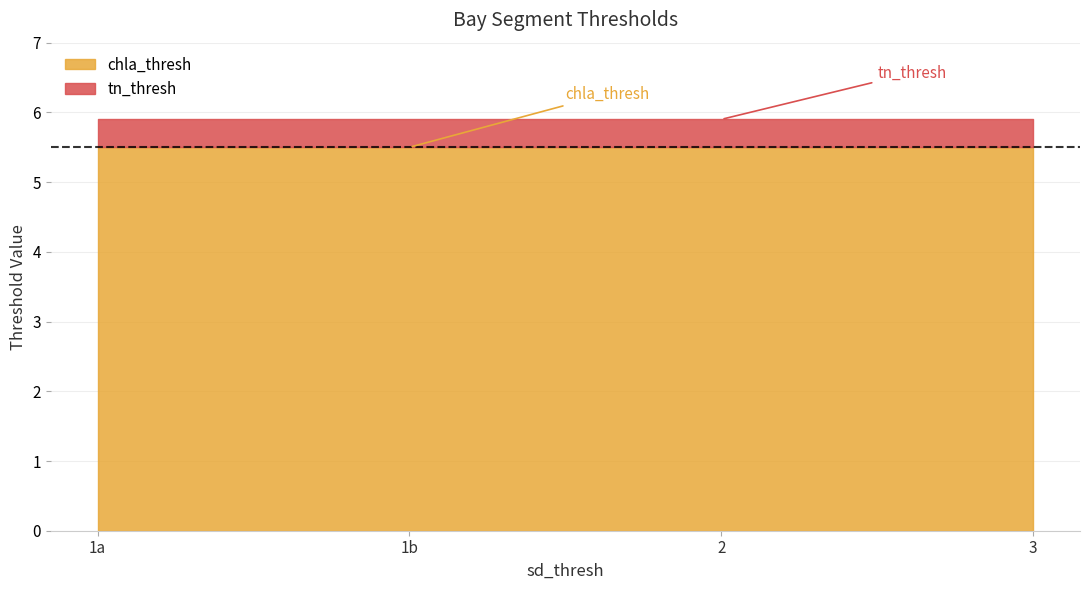

Reading left to right, list all the values displayed in this chart.

chla_thresh: 5.5	5.5	5.5	5.5
tn_thresh: 0.4	0.4	0.4	0.4